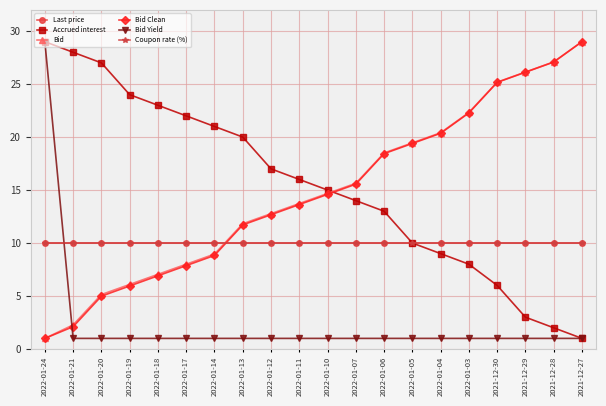

What is the sum of all Bid Clean values?

293.6